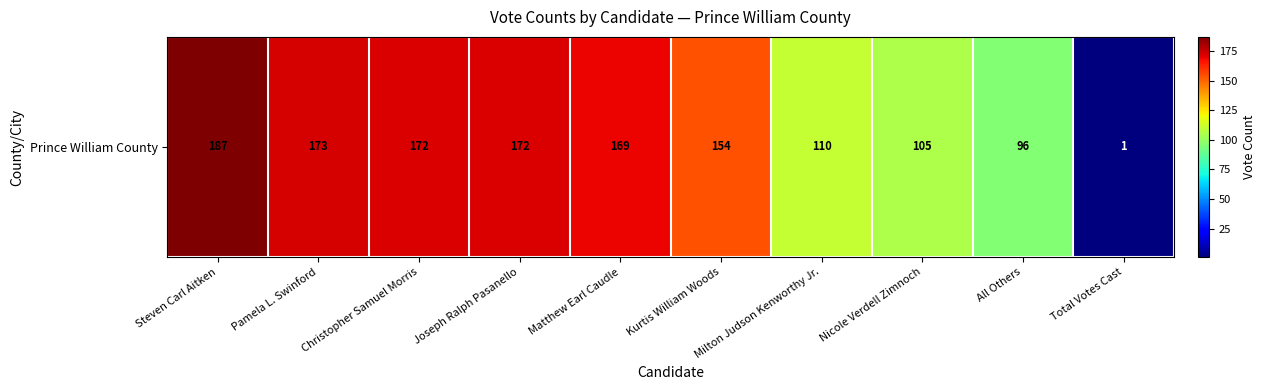

Between Nicole Verdell Zimnoch and Milton Judson Kenworthy Jr., which is larger?

Milton Judson Kenworthy Jr.